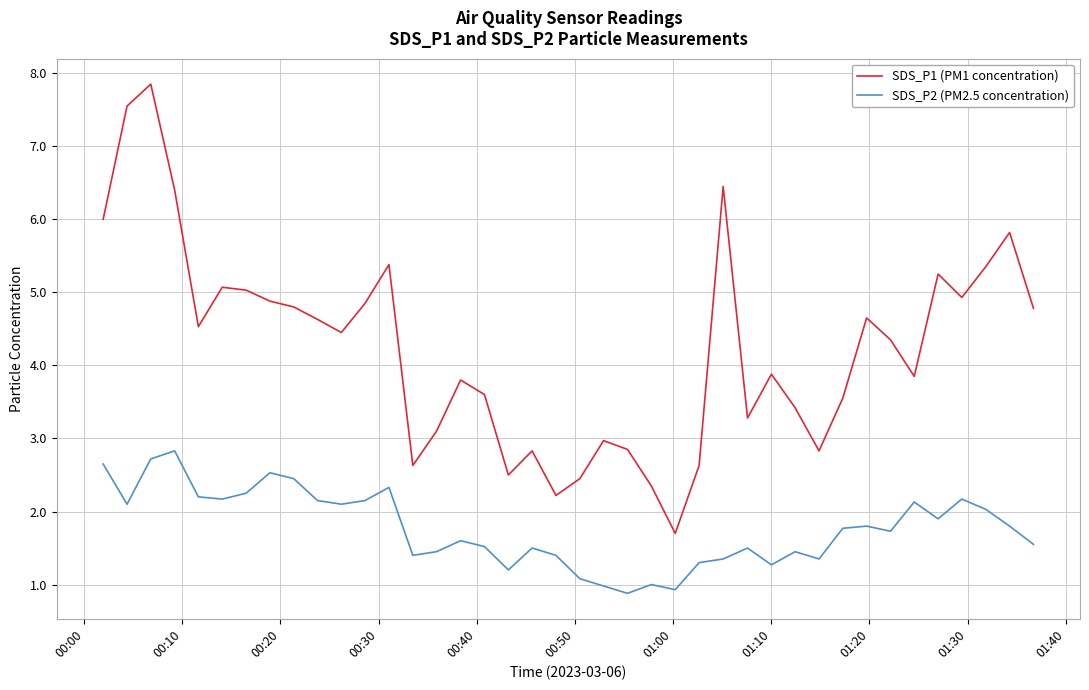

In SDS_P2 (PM2.5 concentration), how many points are higher than both neighbors (excluding endpoints)?

11